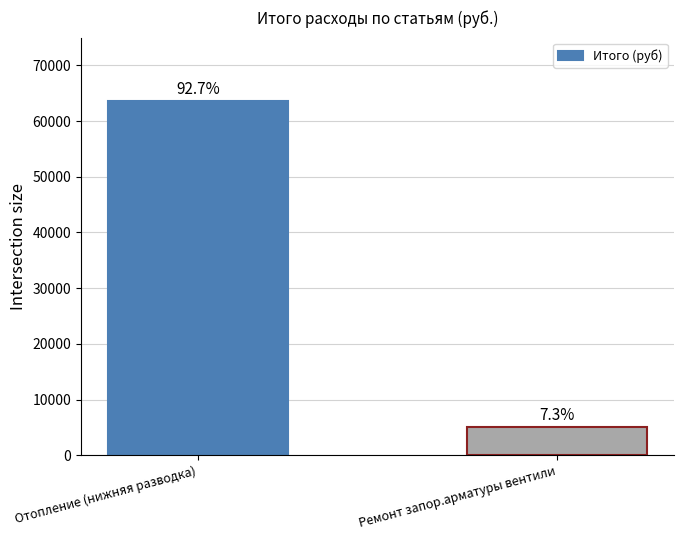

The chart shows a value of 63634 at Отопление (нижняя разводка). True or false?

True